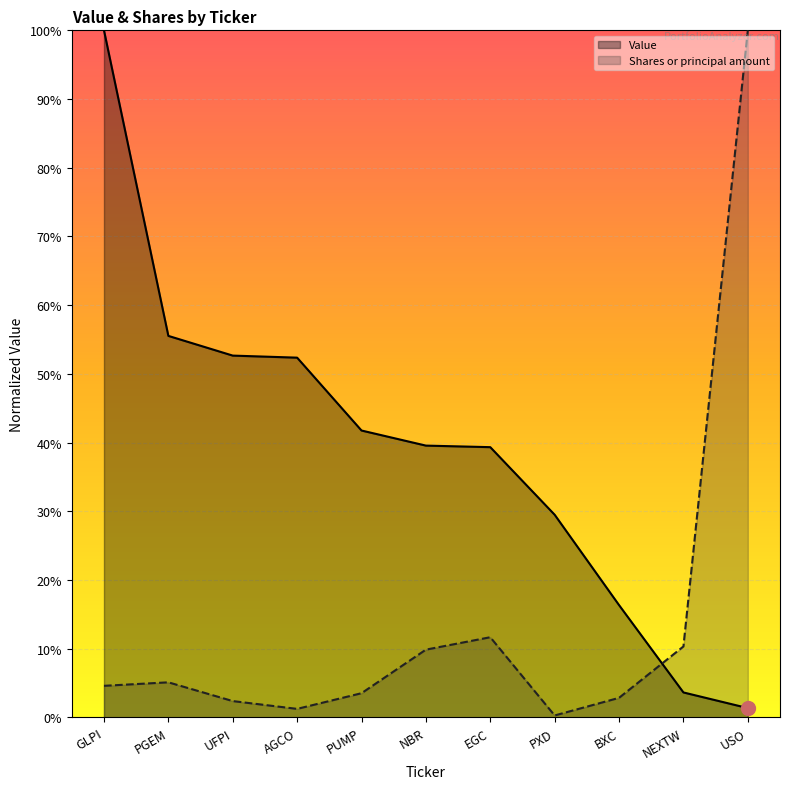

At which label is Value closest to 0?

USO